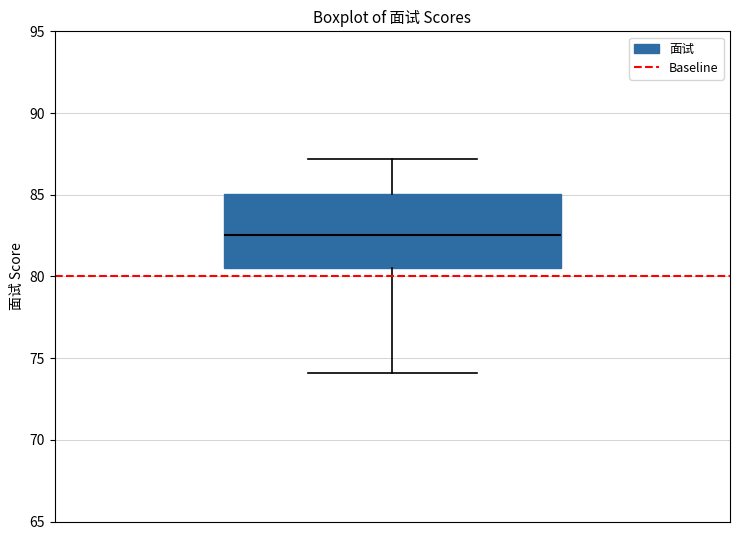

Where does the lower whisker of the box end on the y-axis? The values are not printed on the chart, so give them approximately, as read against the axis.

74.0